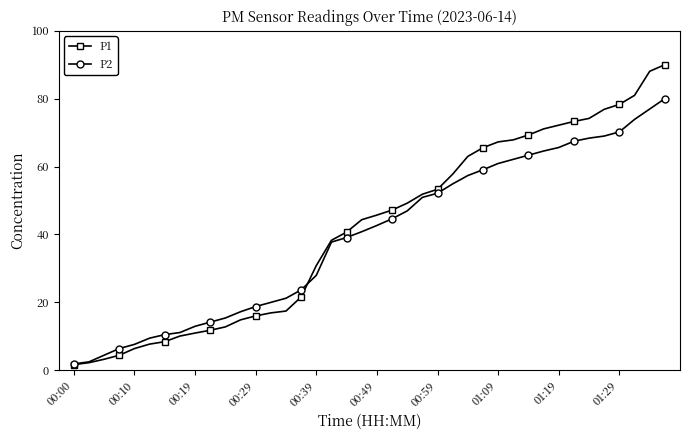

Which series has the widest spread of values?

P1